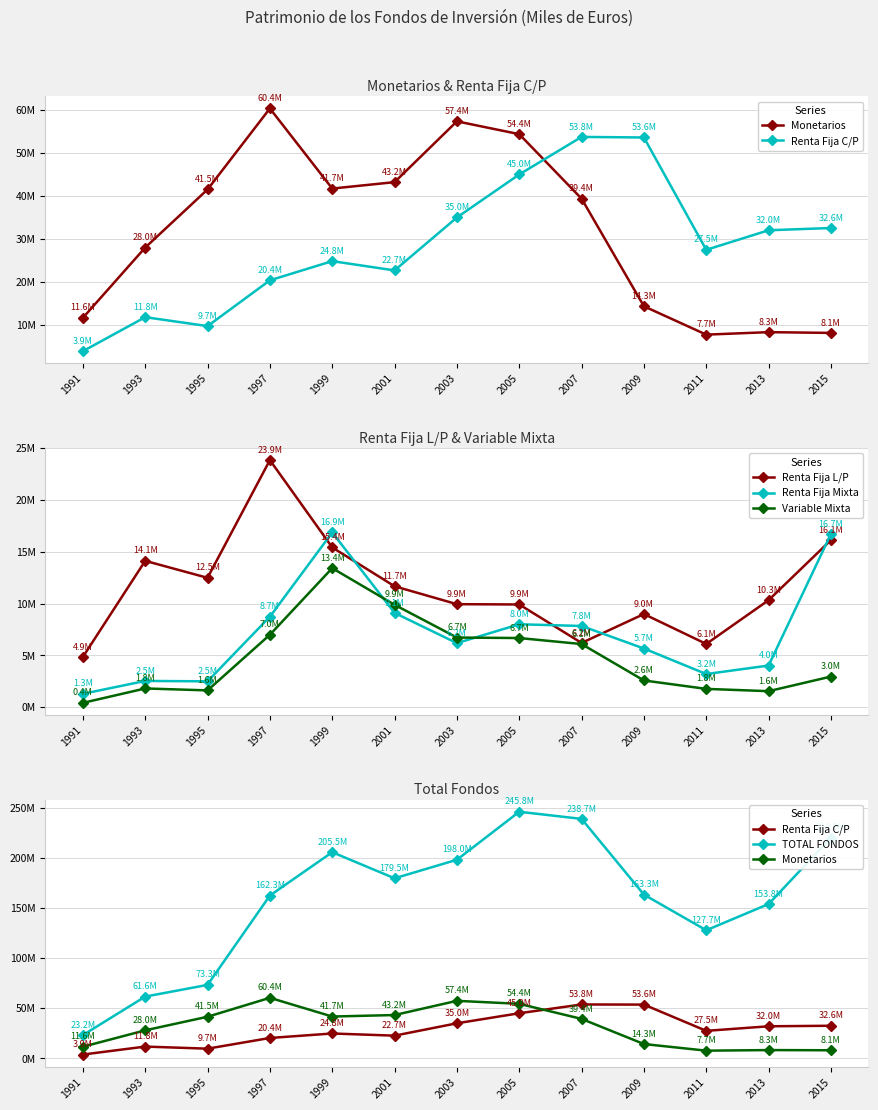

True or false: TOTAL FONDOS and Renta Fija L/P intersect in this chart.

False